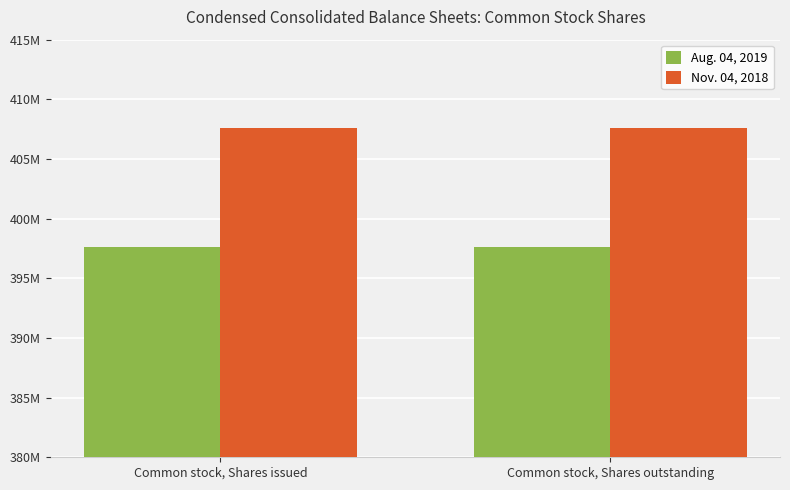

At which category is the sum across all series the highest?

Common stock, Shares issued